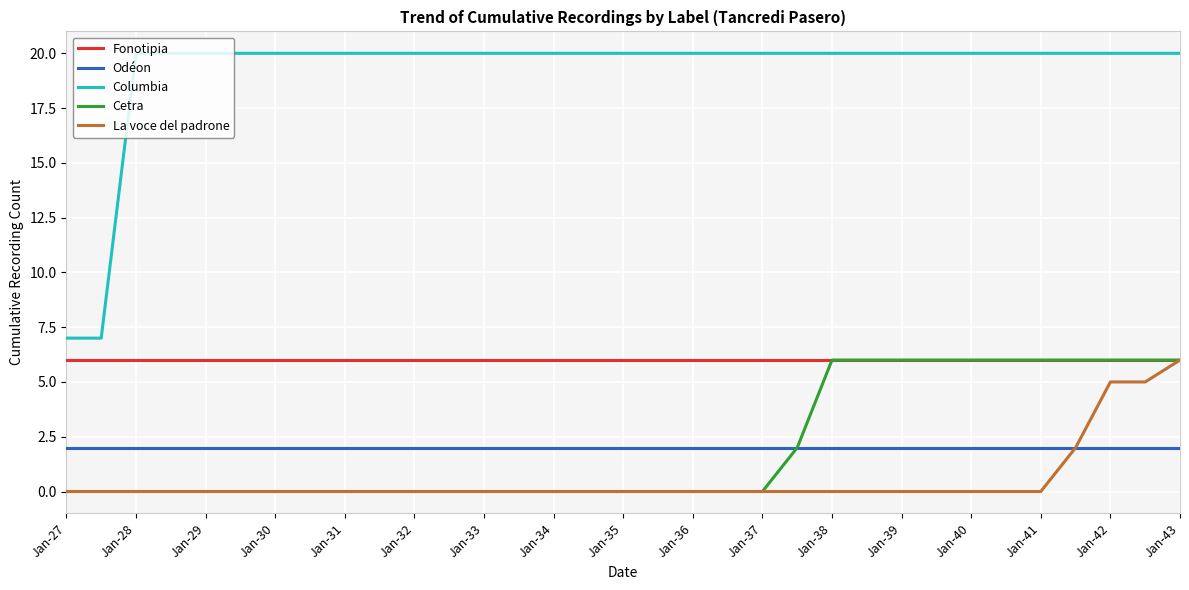

What is the lowest value of the Fonotipia series?

6